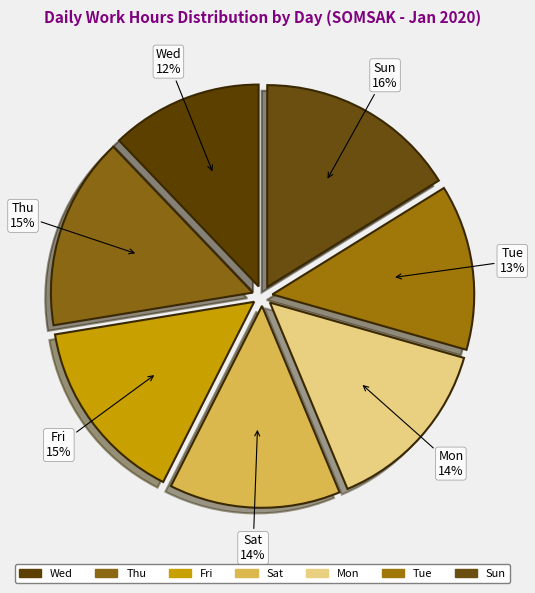

Combined, do Tue and Sun account for over 50%?

No